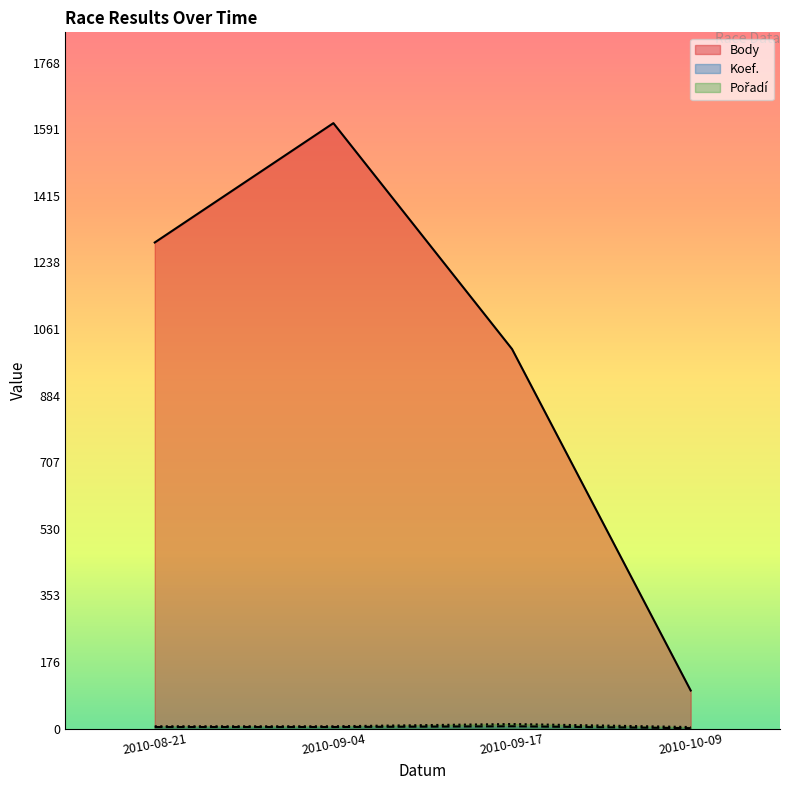

How many lines are shown in the chart?

3